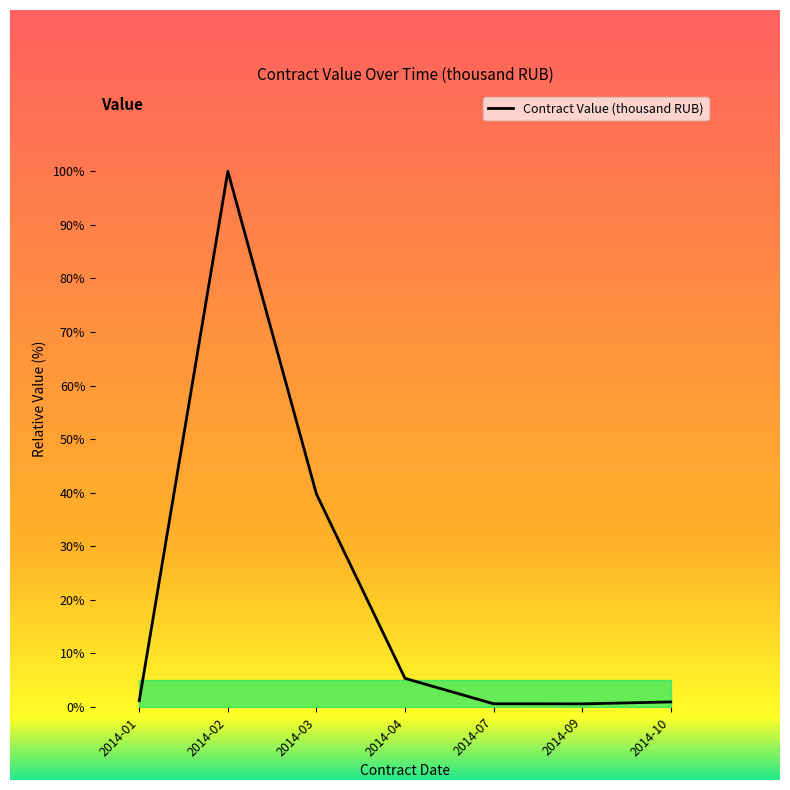

Where is the data nearest to the value 50?

2014-03